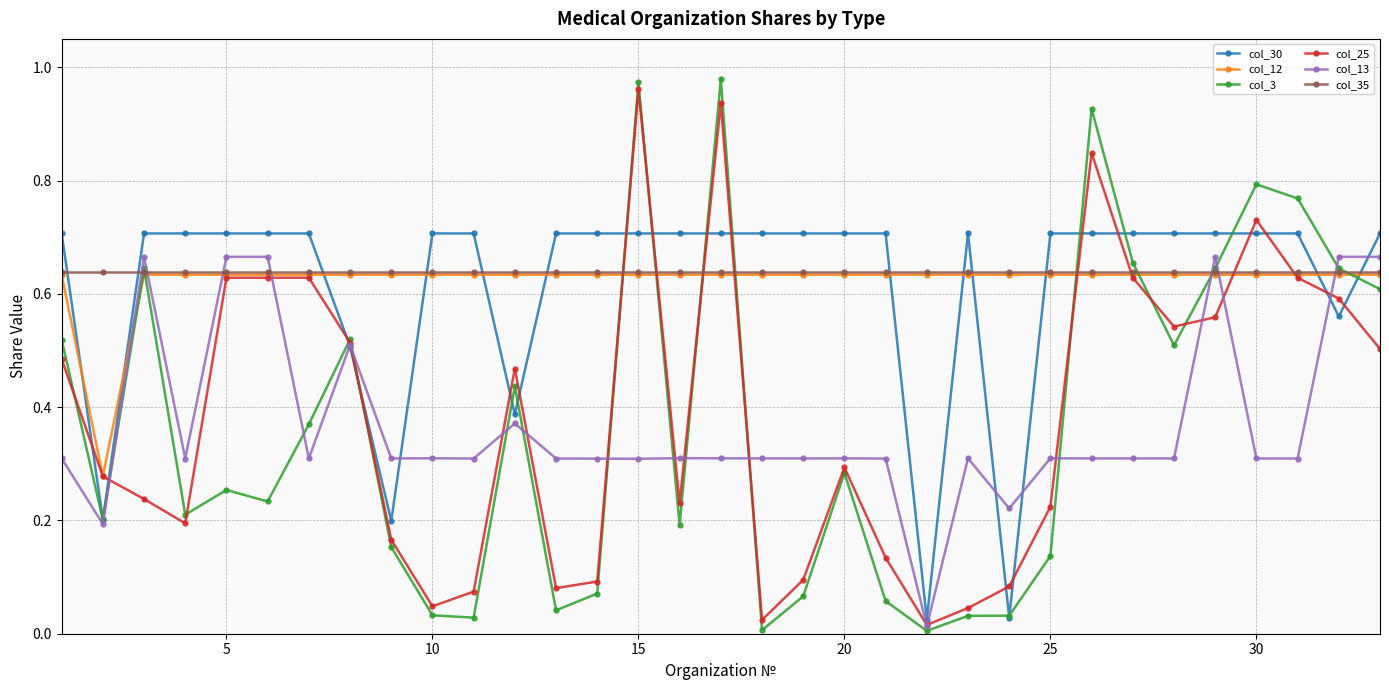

Does the chart display data point markers on the line(s)?

Yes